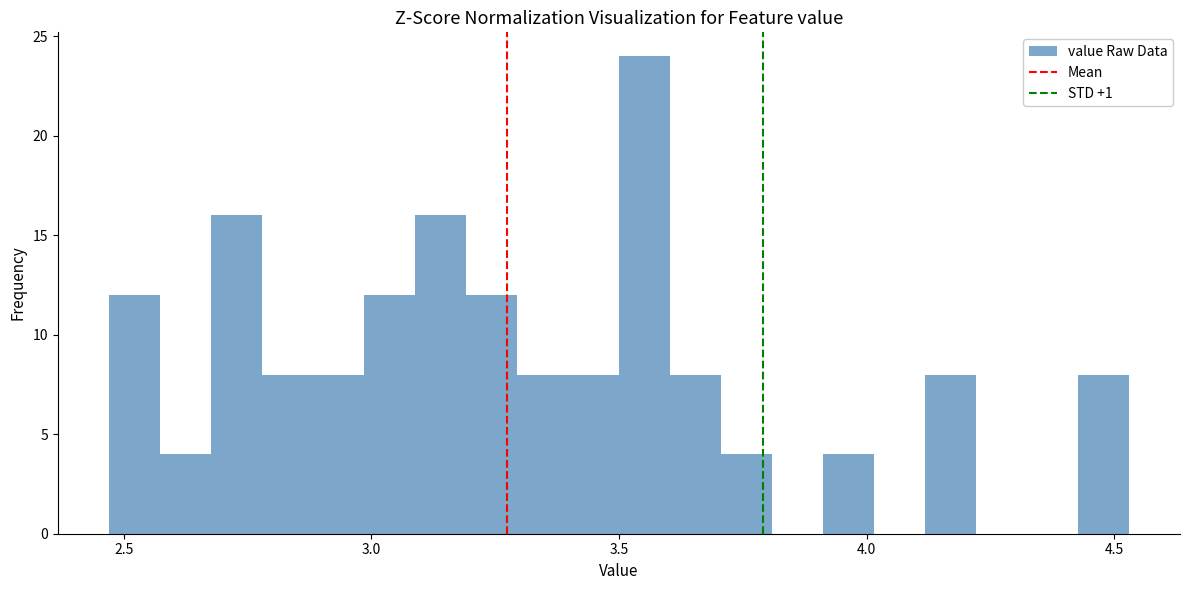

Around what value on the x-axis is the tallest bar? Give the approximate position of its centre, as read against the axis.

3.55